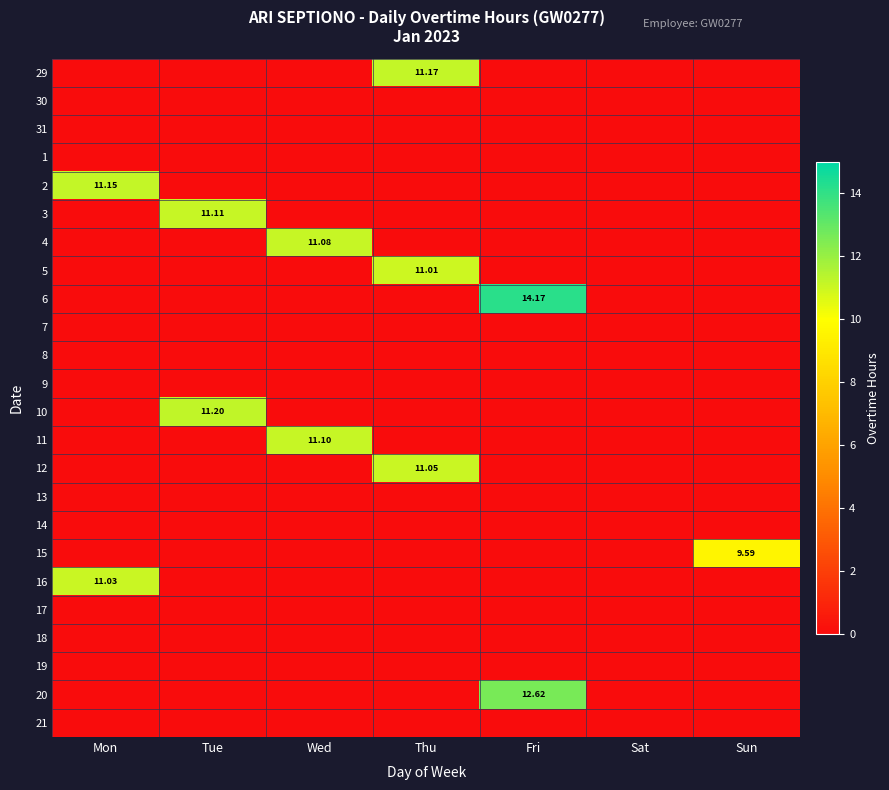

What is the spread (max minus min) of values at Wed?

11.1